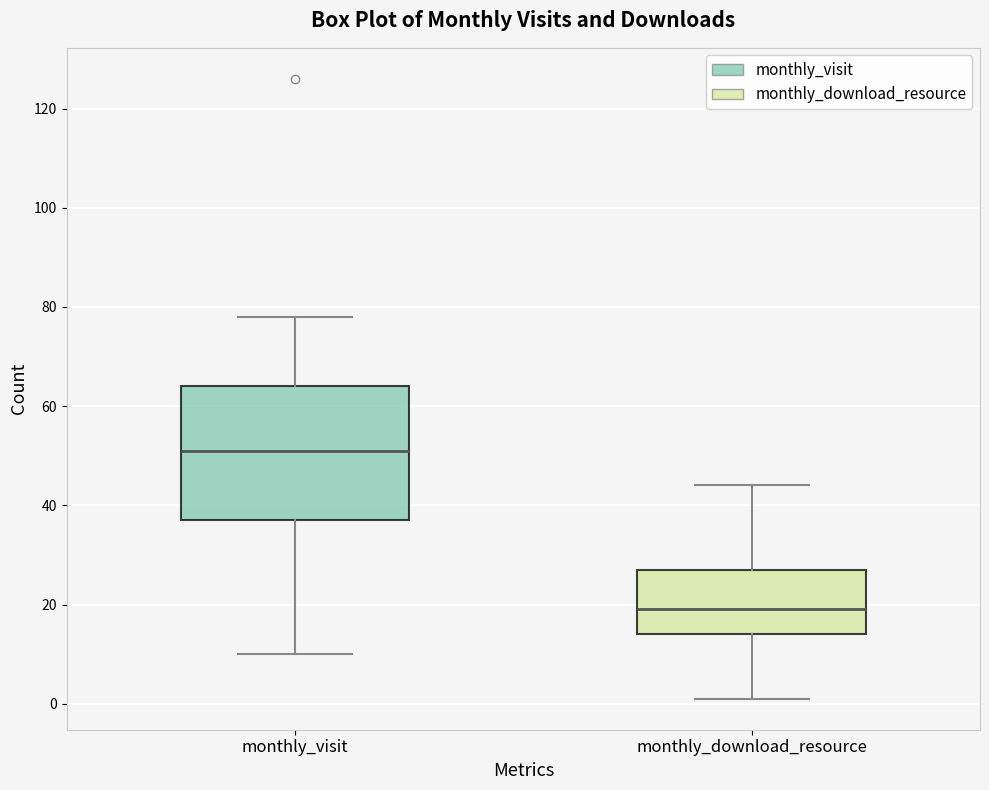

Which box is the tallest, from its lower edge to its upper edge?

monthly_visit